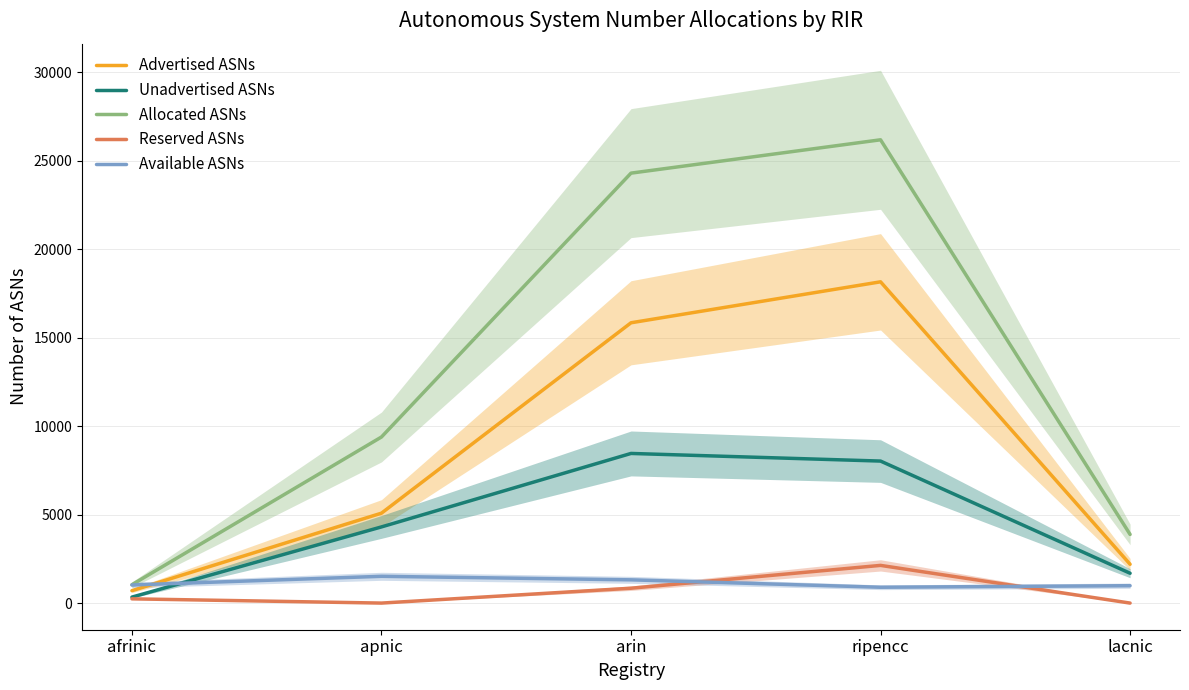

At which category is the sum across all series the highest?

ripencc